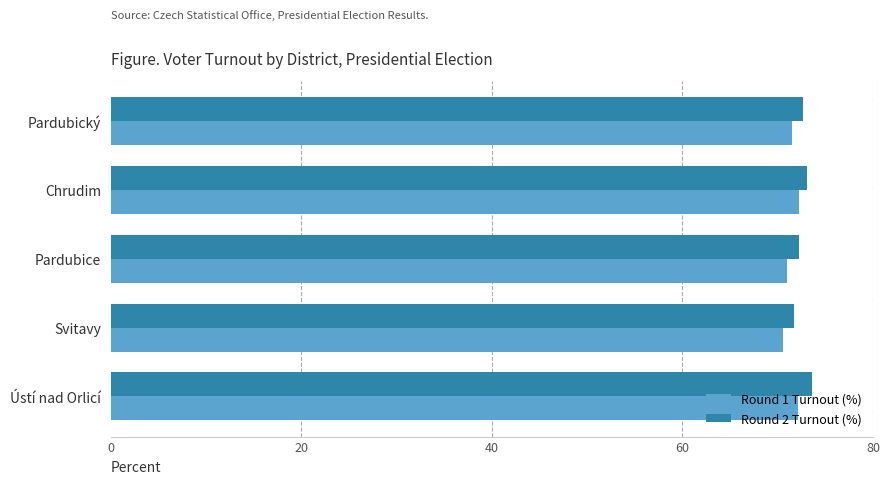

Which series has the largest total across all categories?

Round 2 Turnout (%)